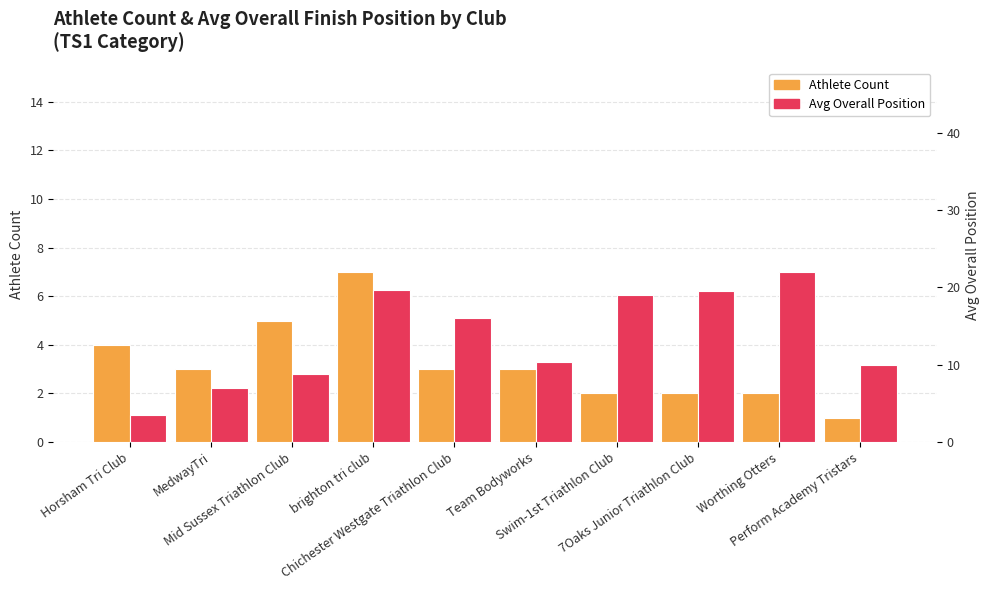

Which category has the lowest value in the Avg Overall Position series?

Horsham Tri Club